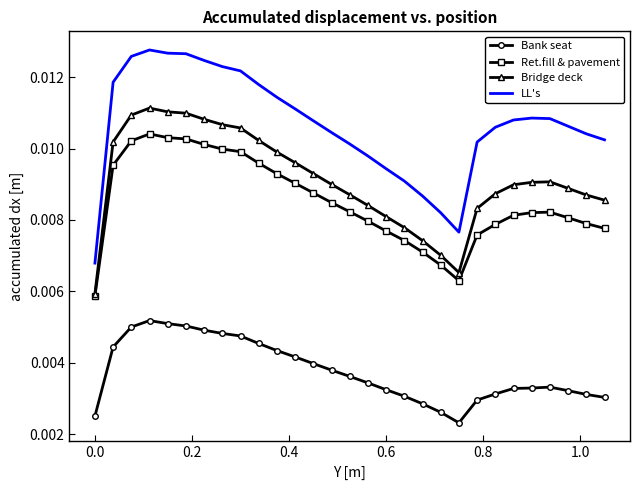

True or false: LL's and Bank seat cross at least once.

False